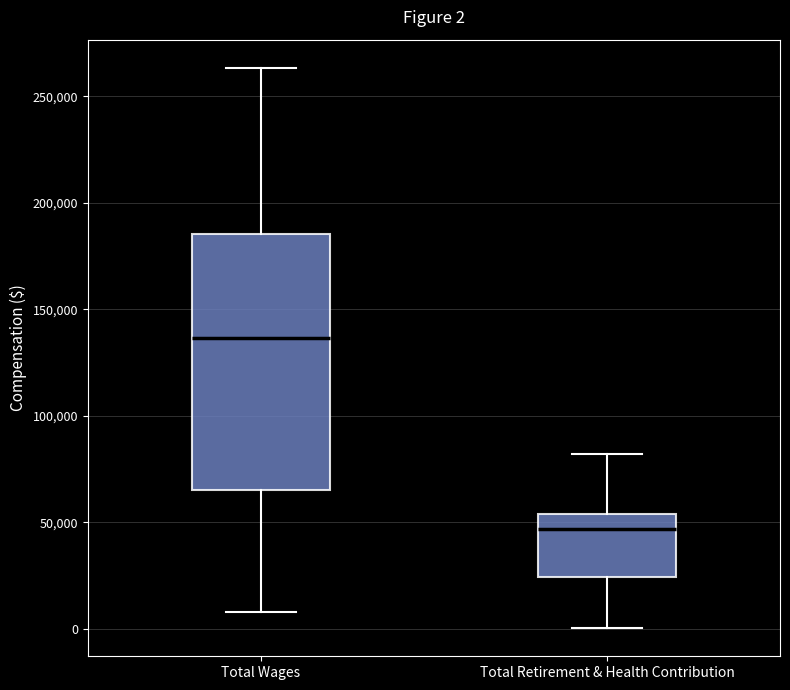

Which box is the tallest, from its lower edge to its upper edge?

Total Wages